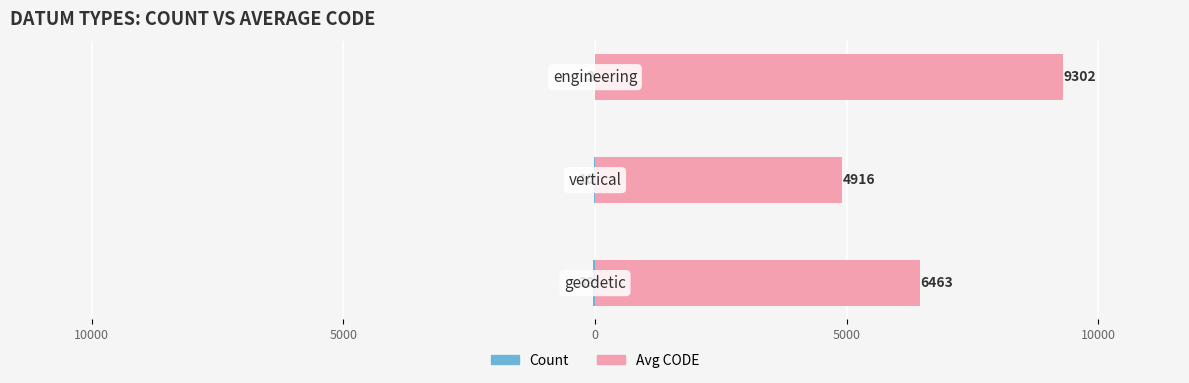

Which series changed the most between 10000 and 5000?

Avg CODE